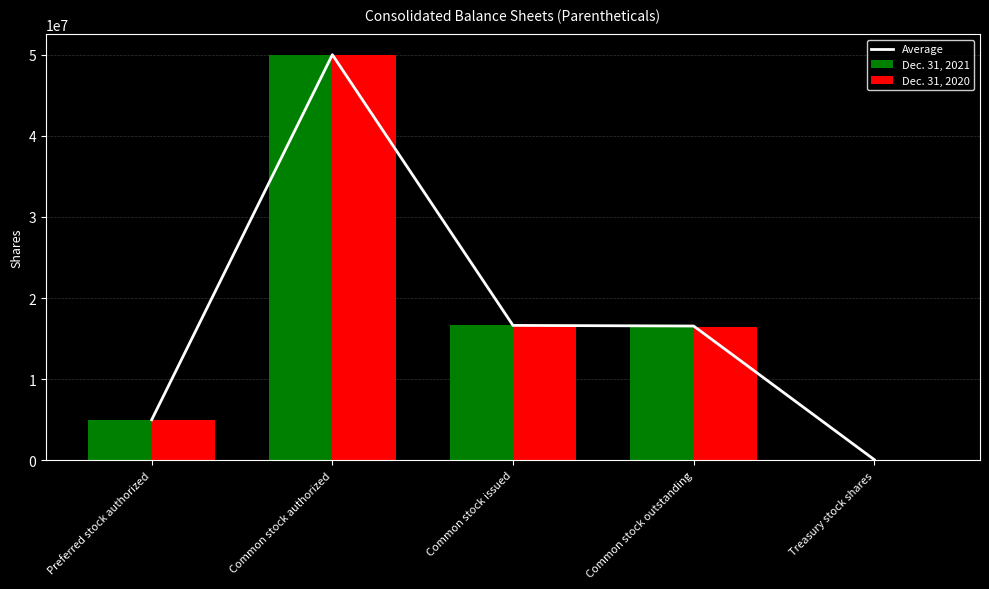

The Dec. 31, 2021 series shows 50000000.0 at Common stock authorized. True or false?

True